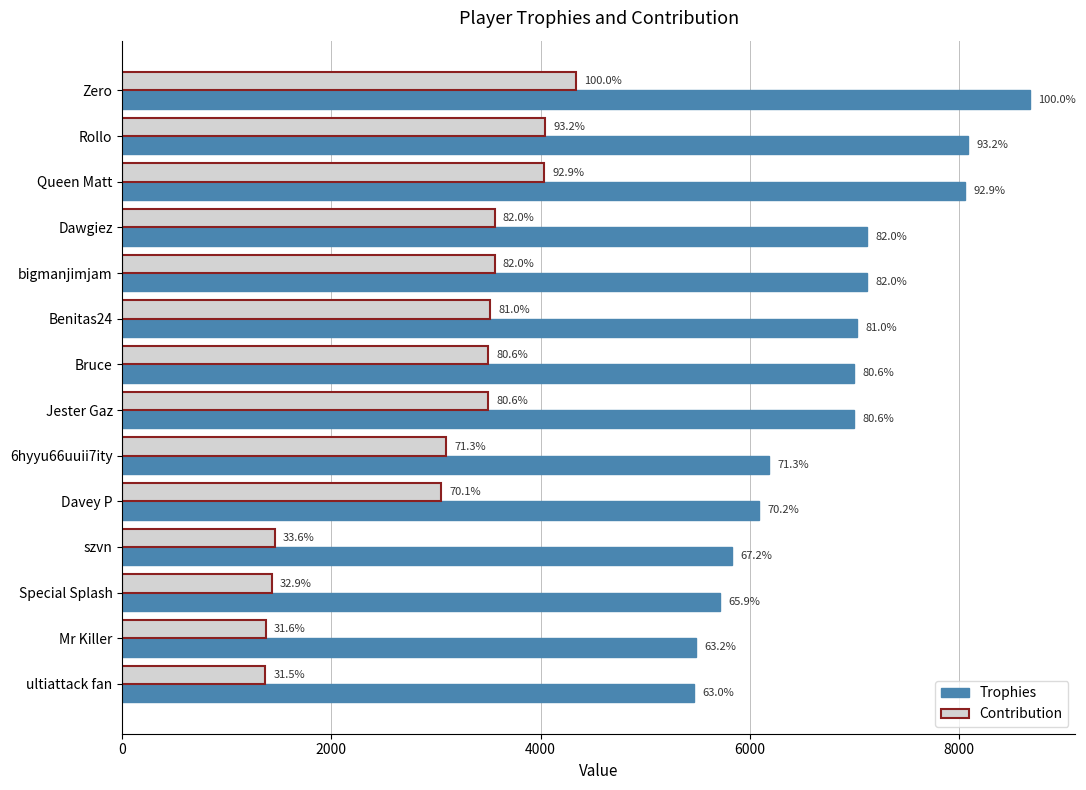

How many categories are shown in the chart?

14